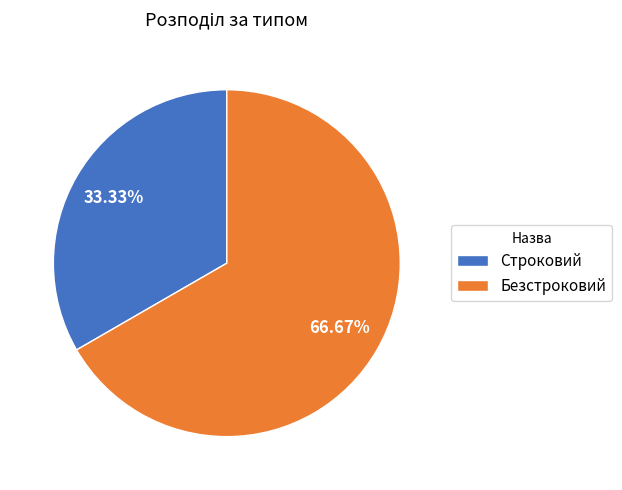

Approximately how many times larger is the value at Строковий compared to Безстроковий?

0.5